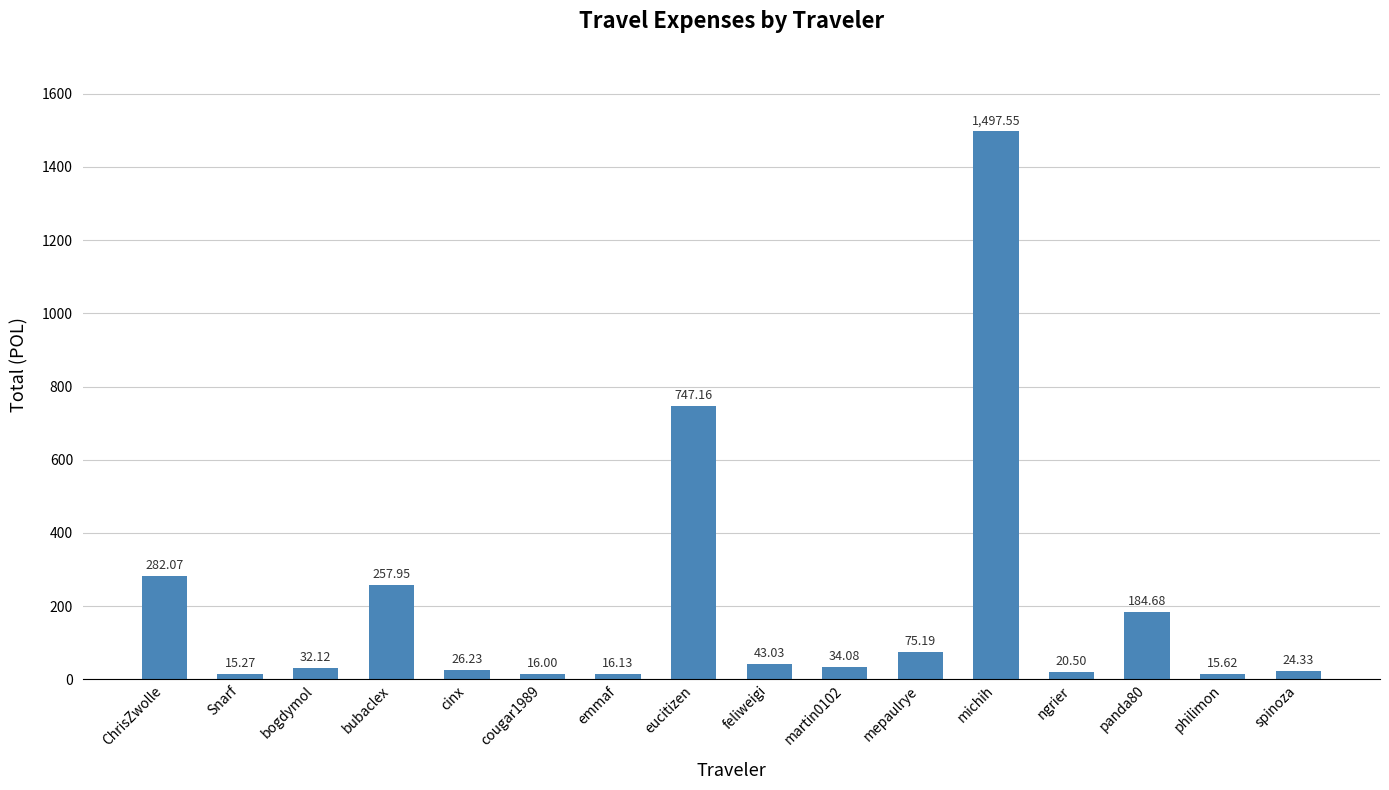

What is the average value?

205.5